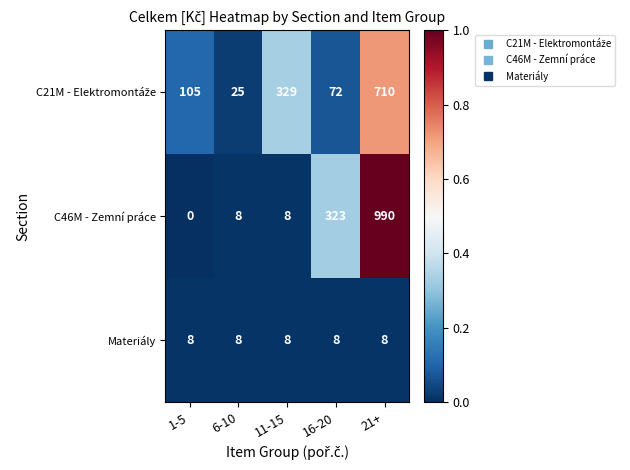

Count the number of data series in this chart.

3